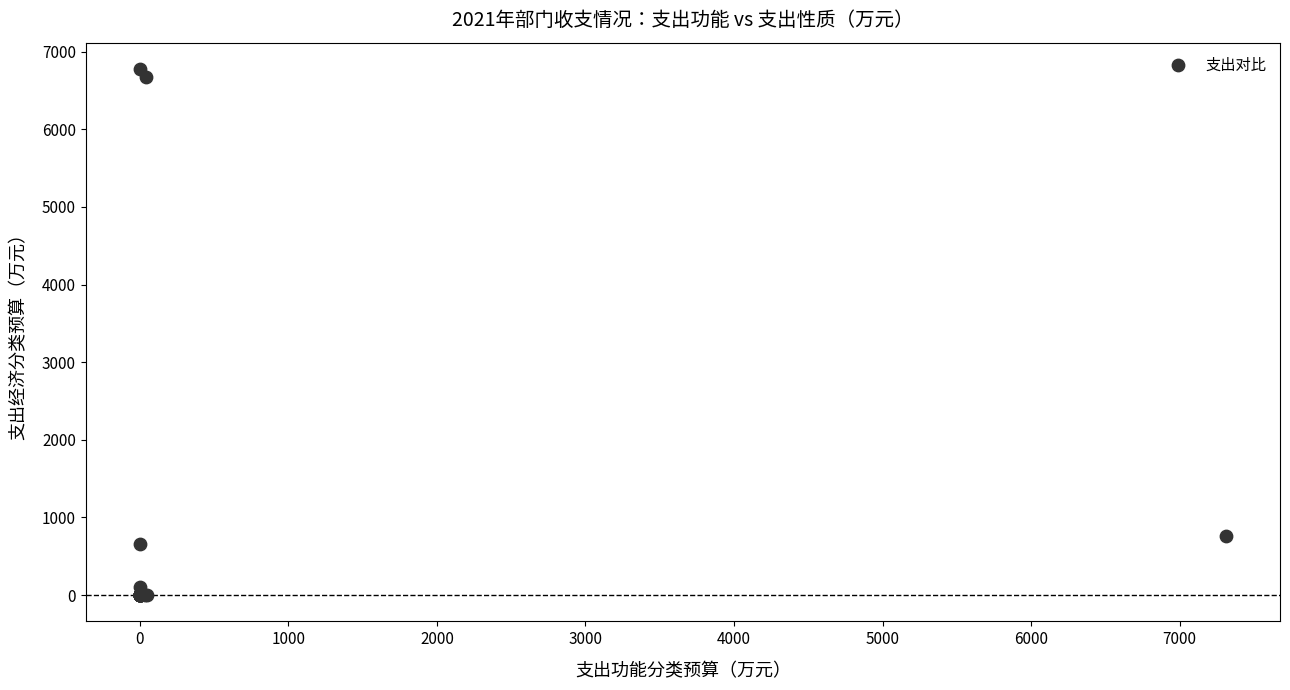

What Y value in the scatter plot is closest to 3388?

762.1